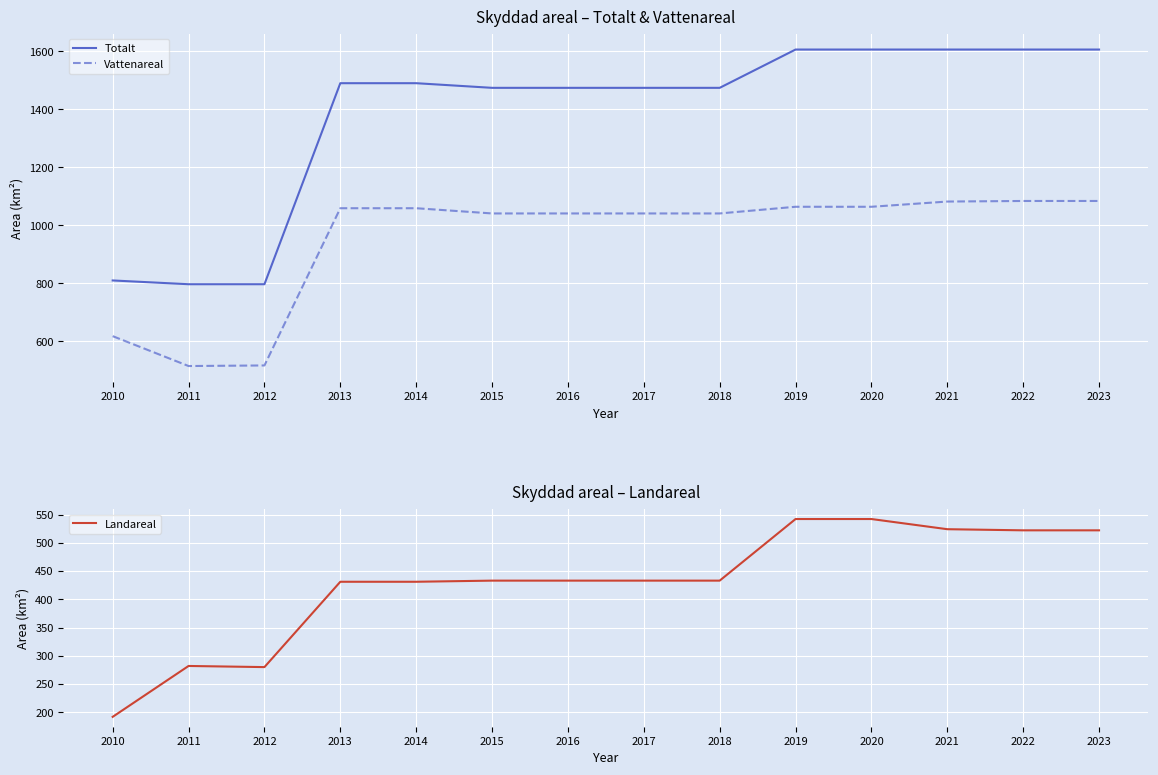

At 2013, list the series in order from smallest to largest.

Landareal, Vattenareal, Totalt